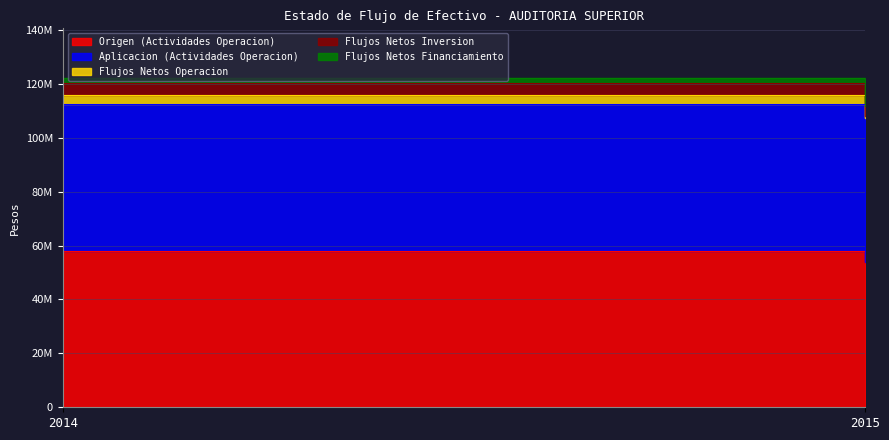

How many lines are shown in the chart?

5